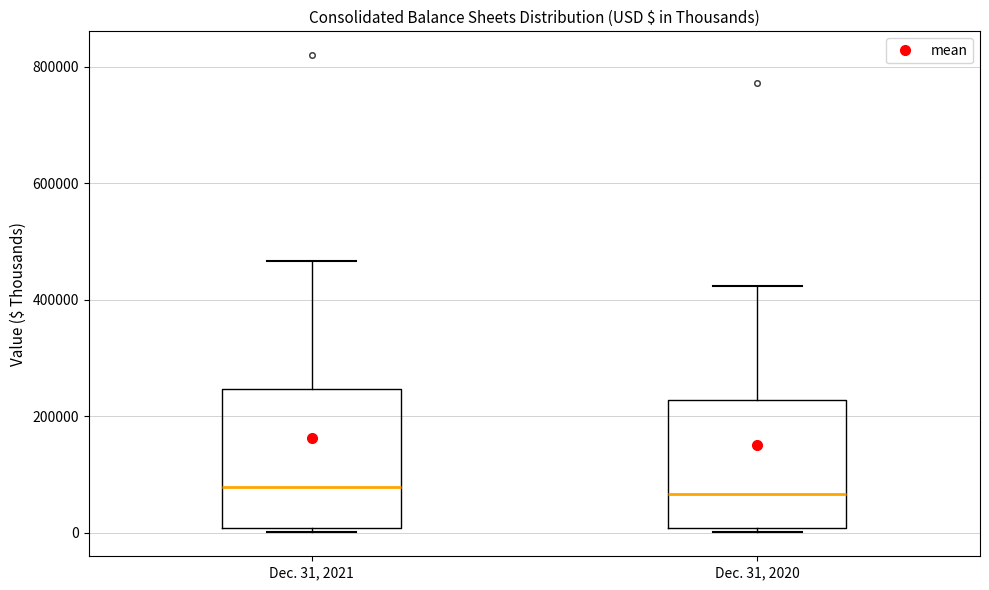

Where is the upper edge of the box for Dec. 31, 2020 on the y-axis? The values are not printed on the chart, so give them approximately, as read against the axis.

220000